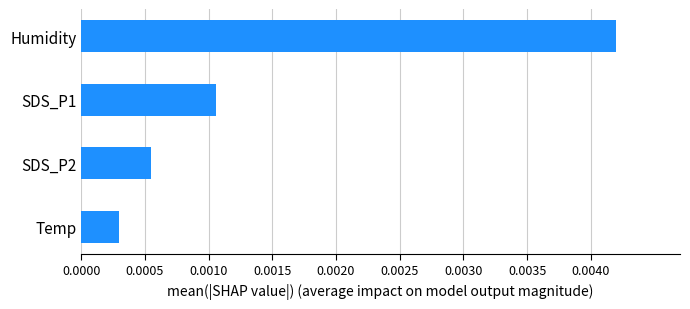

Which label corresponds to the largest value in the chart?

Humidity